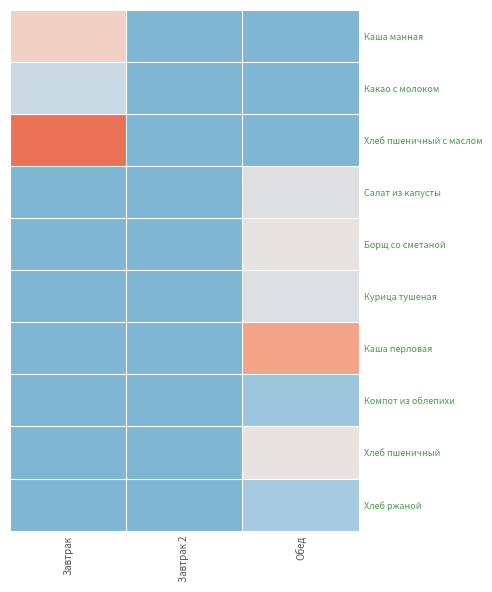

Reading right to left, list all the values displayed in this chart.

Каша манная: Обед=0.0	Завтрак 2=0.0	Завтрак=174.2
Какао с молоком: Обед=0.0	Завтрак 2=0.0	Завтрак=100.4
Хлеб пшеничный с маслом: Обед=0.0	Завтрак 2=0.0	Завтрак=283.9
Салат из капусты: Обед=128.7	Завтрак 2=0.0	Завтрак=0.0
Борщ со сметаной: Обед=138.0	Завтрак 2=0.0	Завтрак=0.0
Курица тушеная: Обед=126.4	Завтрак 2=0.0	Завтрак=0.0
Каша перловая: Обед=224.5	Завтрак 2=0.0	Завтрак=0.0
Компот из облепихи: Обед=39.0	Завтрак 2=0.0	Завтрак=0.0
Хлеб пшеничный: Обед=141.0	Завтрак 2=0.0	Завтрак=0.0
Хлеб ржаной: Обед=51.0	Завтрак 2=0.0	Завтрак=0.0